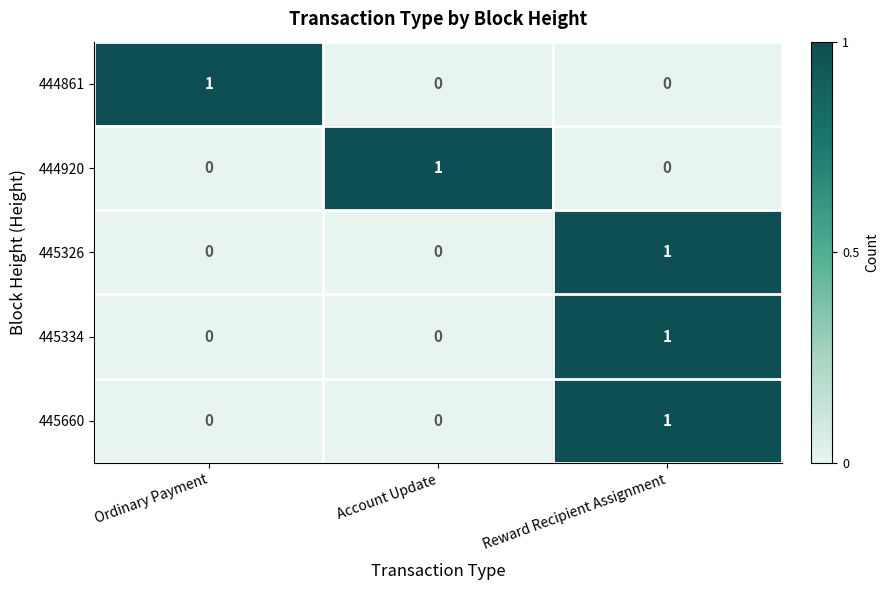

At which category is the sum across all series the highest?

Reward Recipient Assignment